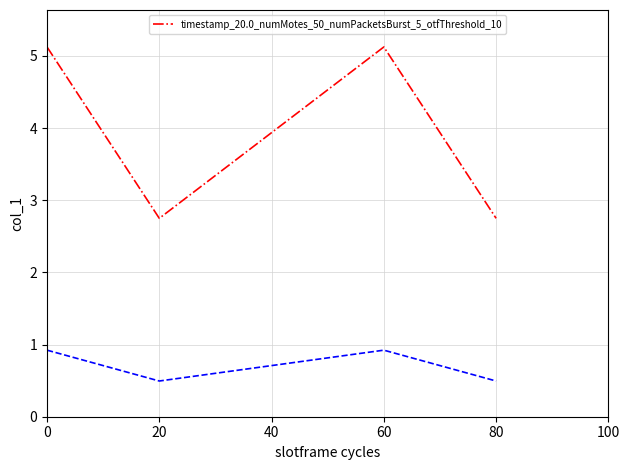

Is it true that timestamp_20.0_numMotes_50_numPacketsBurst_5_otfThreshold_10 equals 3.8 at 80?

False